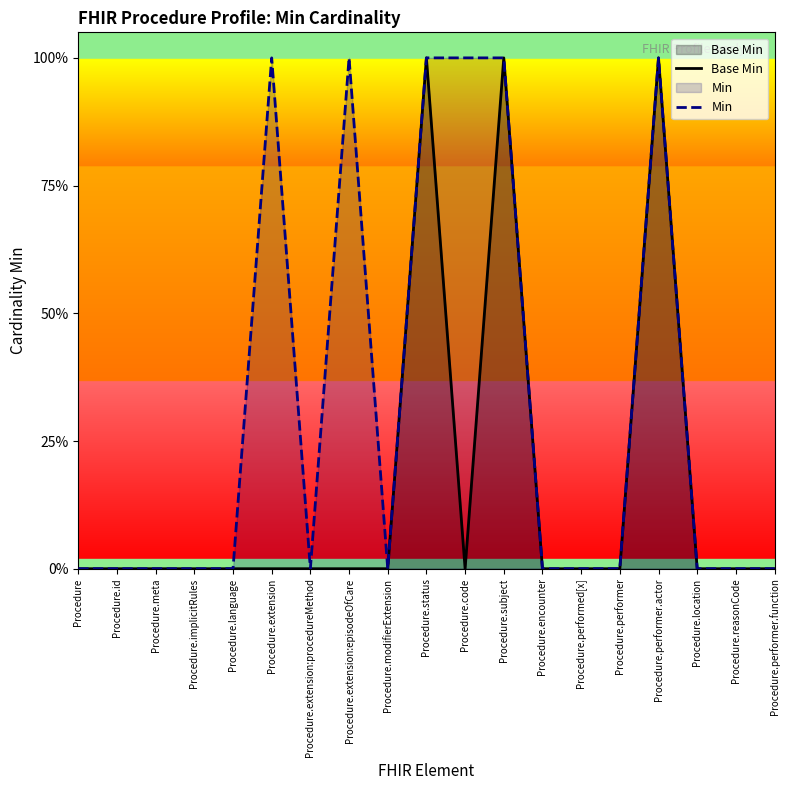

List the labels in order of Min value, smallest first.

Procedure, Procedure.id, Procedure.meta, Procedure.implicitRules, Procedure.language, Procedure.extension:procedureMethod, Procedure.modifierExtension, Procedure.encounter, Procedure.performed[x], Procedure.performer, Procedure.location, Procedure.reasonCode, Procedure.performer.function, Procedure.extension, Procedure.extension:episodeOfCare, Procedure.status, Procedure.code, Procedure.subject, Procedure.performer.actor